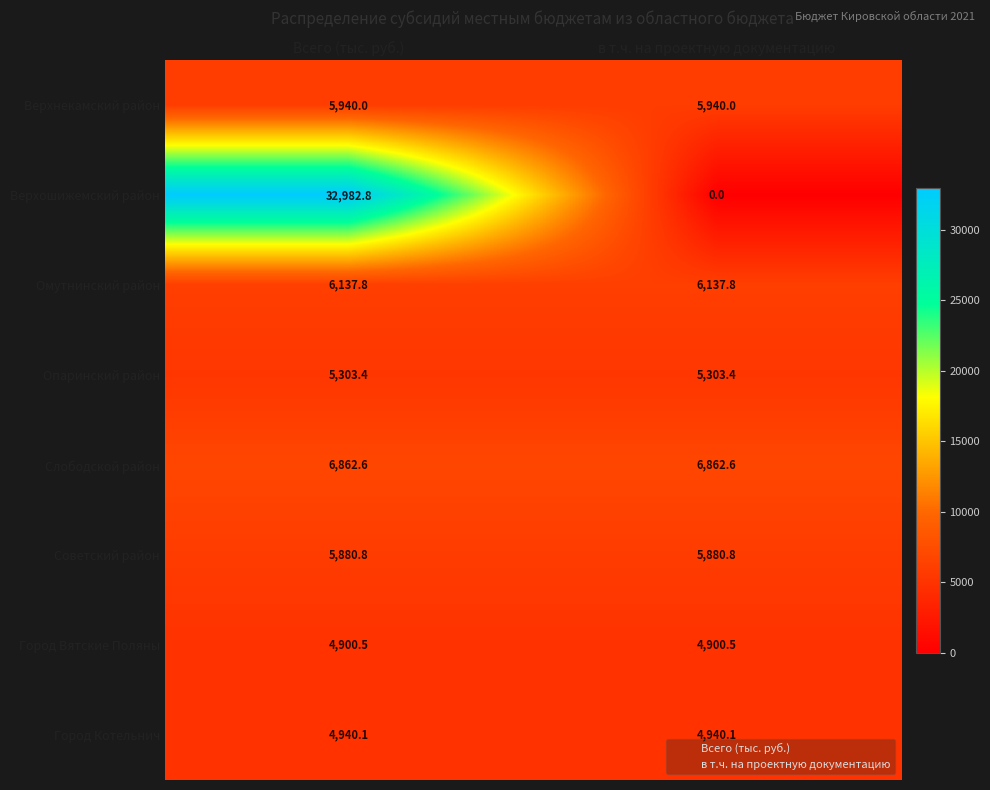

The value of Слободской район at в т.ч. на проектную документацию is 3600.2. True or false?

False